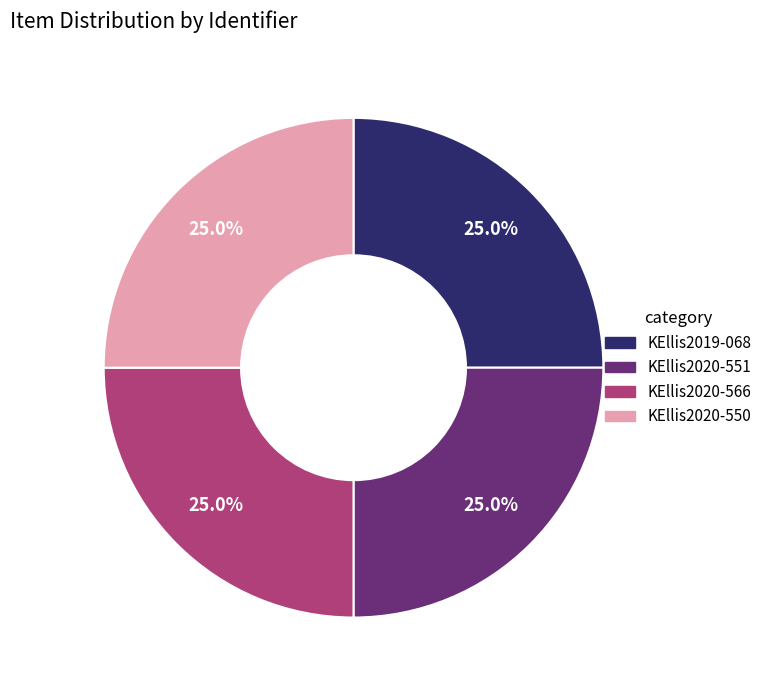

Approximately how many times larger is the value at KEllis2019-068 compared to KEllis2020-550?

1.0